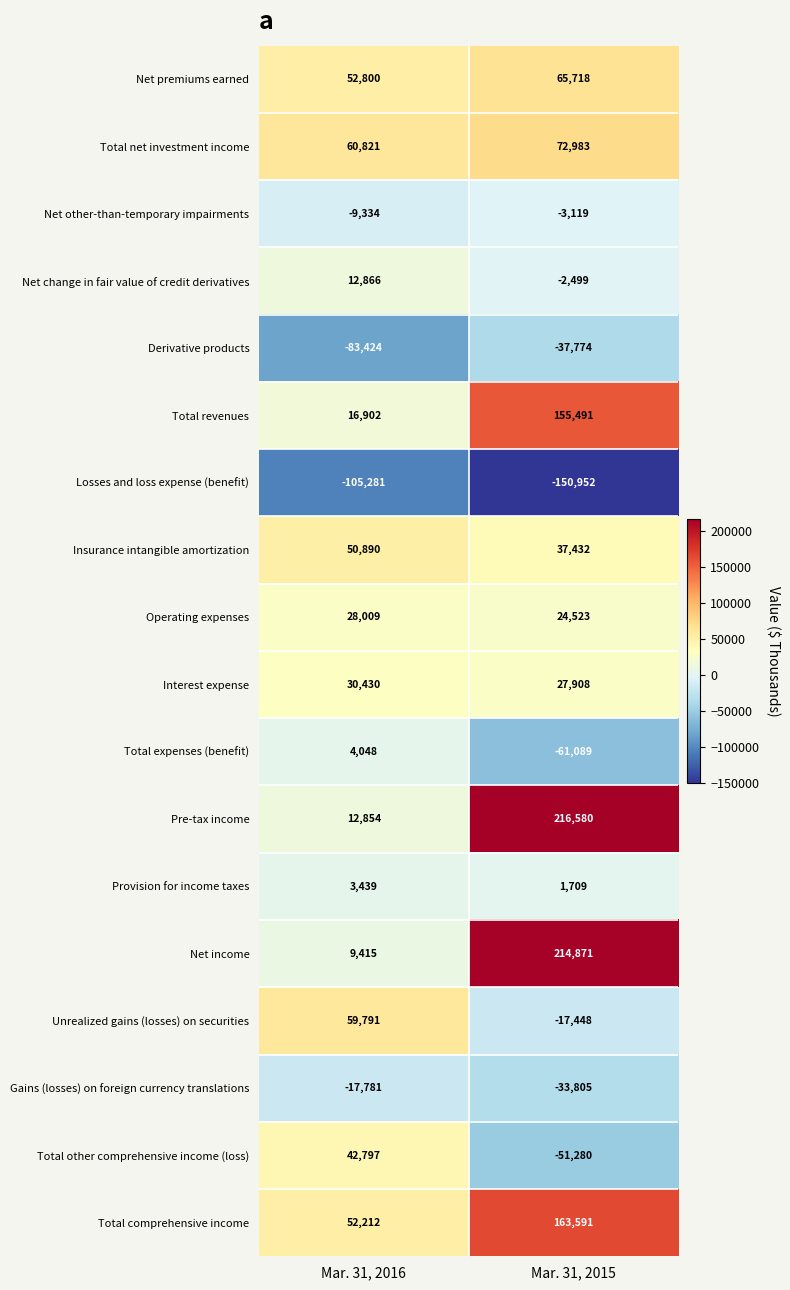

What is the difference between the highest and lowest values at Mar. 31, 2016?

166102